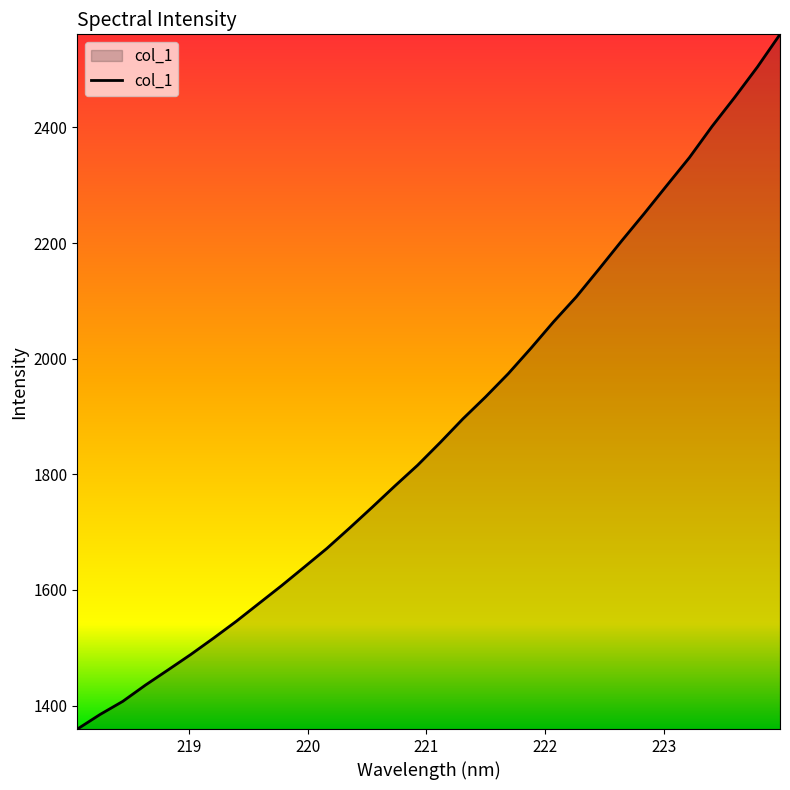

What is the difference between the maximum and minimum values?

1201.8